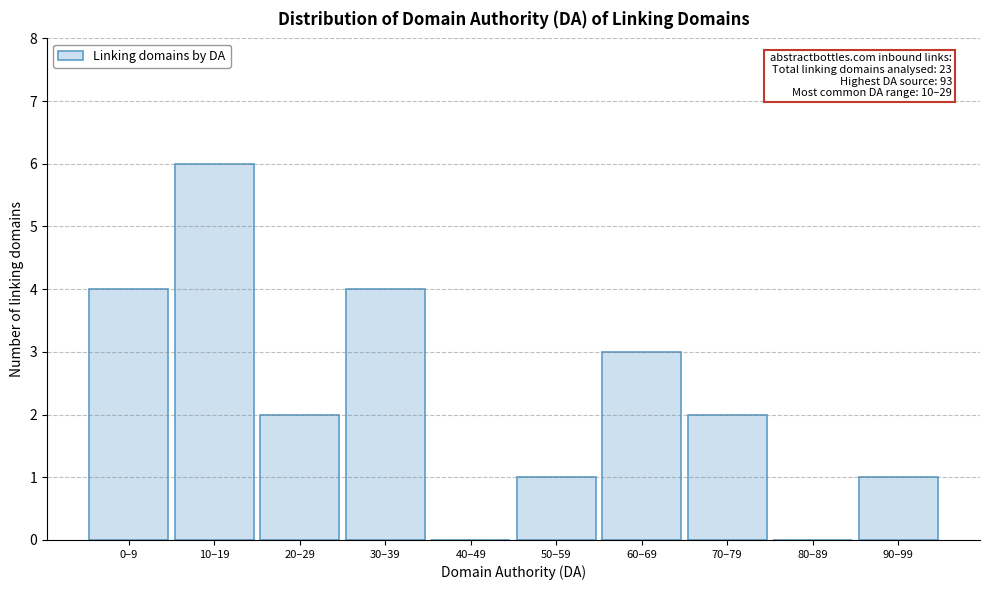

Reading left to right, transcribe all the data shown in this chart.

0–9=4	10–19=6	20–29=2	30–39=4	40–49=0	50–59=1	60–69=3	70–79=2	80–89=0	90–99=1